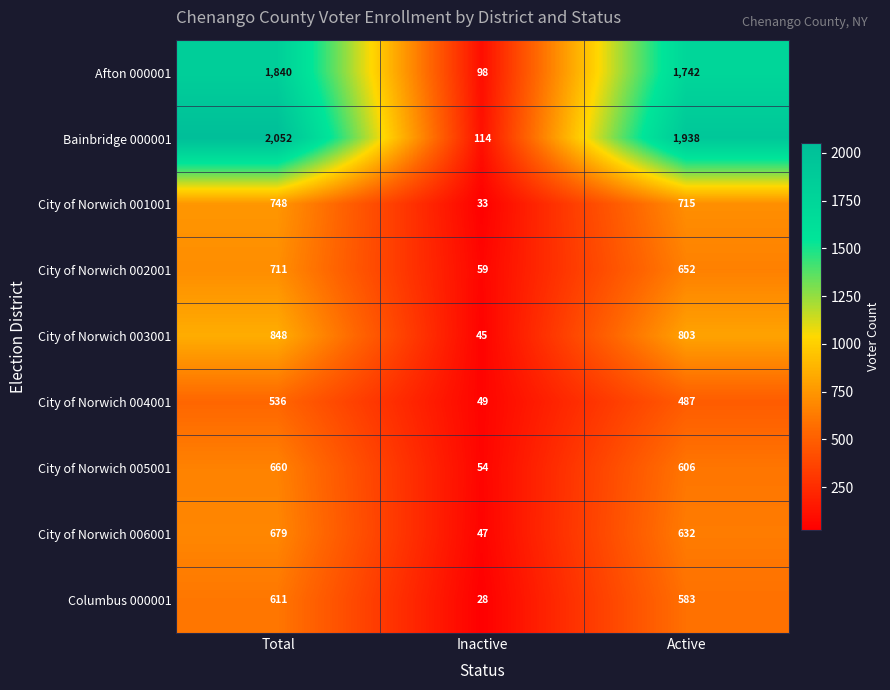

List the series in order of their peak value, lowest first.

City of Norwich 004001, Columbus 000001, City of Norwich 005001, City of Norwich 006001, City of Norwich 002001, City of Norwich 001001, City of Norwich 003001, Afton 000001, Bainbridge 000001